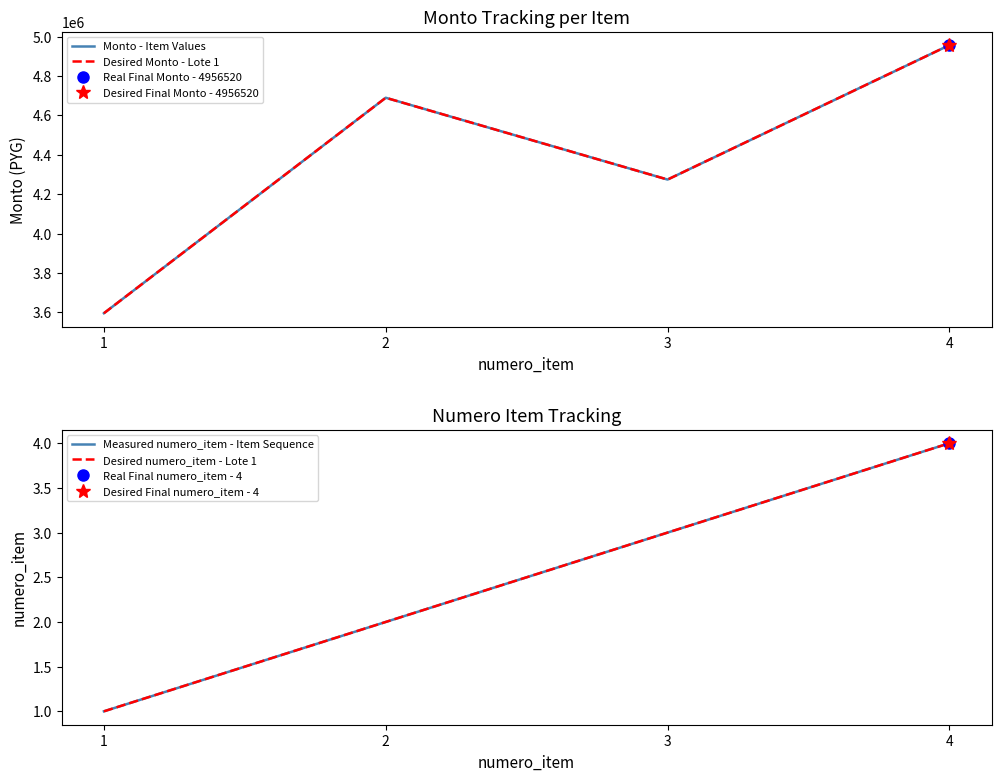

How many lines are shown in the chart?

4